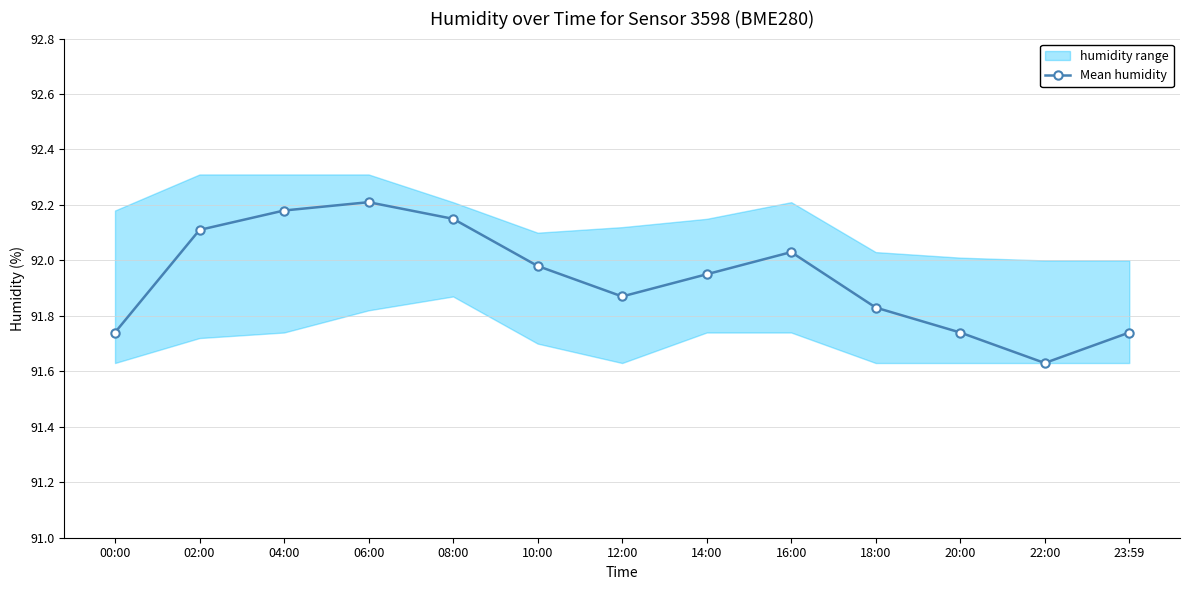

What is the difference between the values at 12:00 and 10:00?

0.1